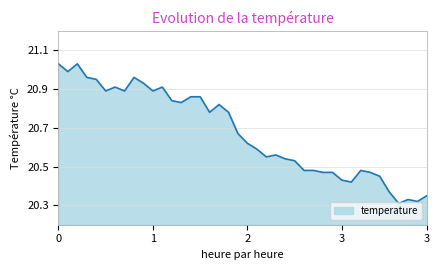

What is the difference between the maximum and minimum values?

0.7